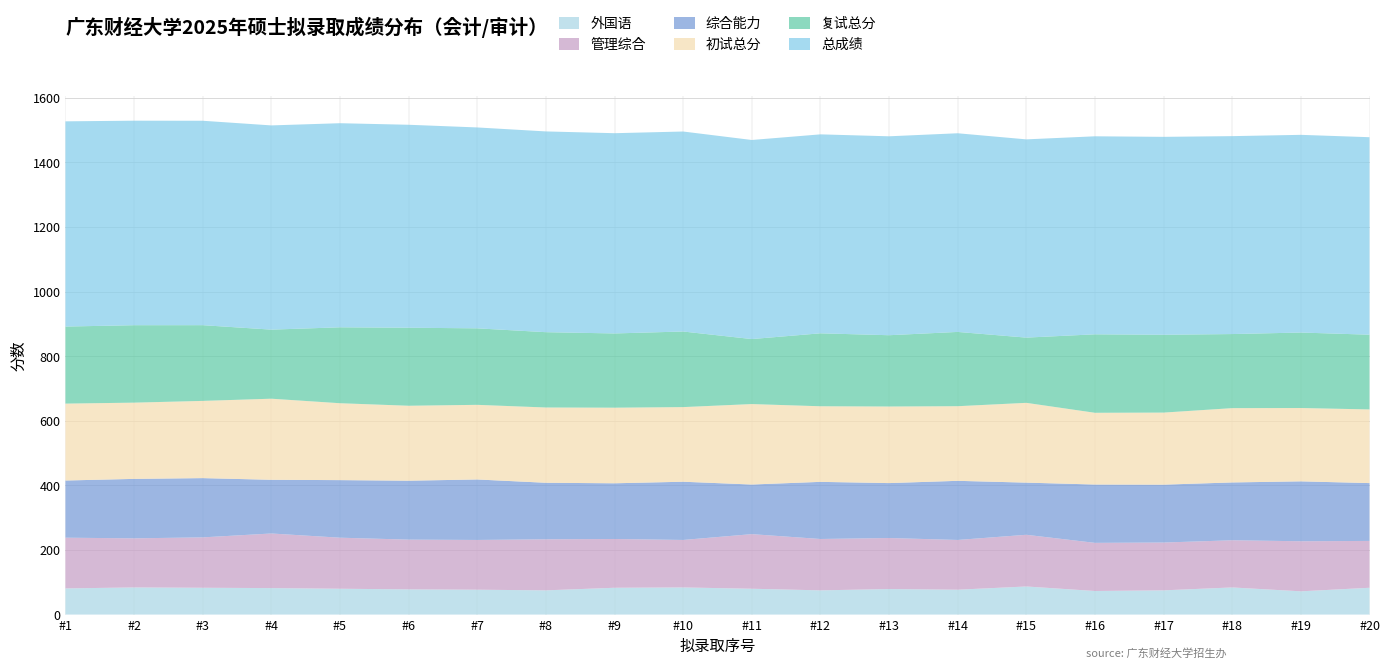

Reading left to right, extract all data points from this chart.

总成绩: 1=635.2	2=633.0	3=632.7	4=632.1	5=631.7	6=628.2	7=621.8	8=621.4	9=619.8	10=619.0	11=616.2	12=615.8	13=615.7	14=614.9	15=613.6	16=612.9	17=612.6	18=612.6	19=611.9	20=611.3
复试总分: 1=238.5	2=239.7	3=234.4	4=213.8	5=235.0	6=241.5	7=236.8	8=233.1	9=229.8	10=234.0	11=201.2	12=225.8	13=220.7	14=229.9	15=201.9	16=242.9	17=240.9	18=229.3	19=233.6	20=231.3
初试总分: 1=238.0	2=236.0	3=239.0	4=251.0	5=238.0	6=232.0	7=231.0	8=233.0	9=234.0	10=231.0	11=249.0	12=234.0	13=237.0	14=231.0	15=247.0	16=222.0	17=223.0	18=230.0	19=227.0	20=228.0
综合能力: 1=177.0	2=184.0	3=183.4	4=166.2	5=178.2	6=182.4	7=187.2	8=175.0	9=172.4	10=180.2	11=153.6	12=176.8	13=170.0	14=183.0	15=161.4	16=180.6	17=179.2	18=179.0	19=185.4	20=179.0
管理综合: 1=157.0	2=152.0	3=156.0	4=169.0	5=158.0	6=154.0	7=154.0	8=158.0	9=151.0	10=147.0	11=169.0	12=159.0	13=158.0	14=154.0	15=160.0	16=149.0	17=148.0	18=146.0	19=155.0	20=145.0
外国语: 1=81.0	2=84.0	3=83.0	4=82.0	5=80.0	6=78.0	7=77.0	8=75.0	9=83.0	10=84.0	11=80.0	12=75.0	13=79.0	14=77.0	15=87.0	16=73.0	17=75.0	18=84.0	19=72.0	20=83.0